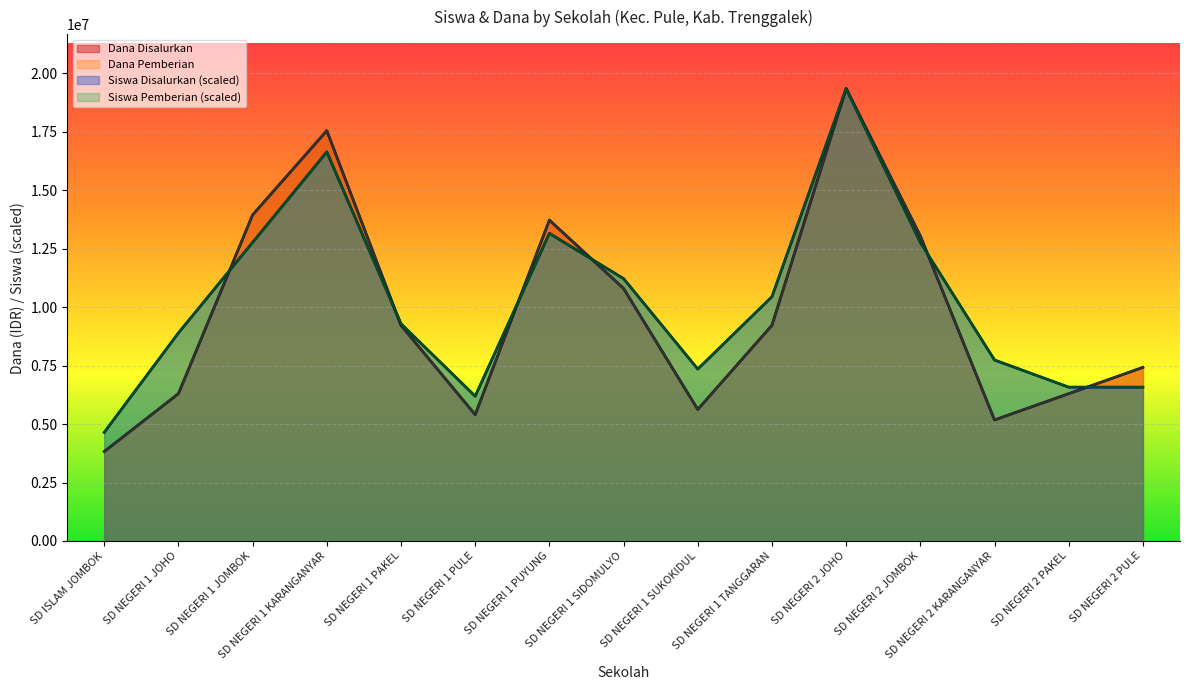

What is the label of the 4th point from the left?

SD NEGERI 1 KARANGANYAR